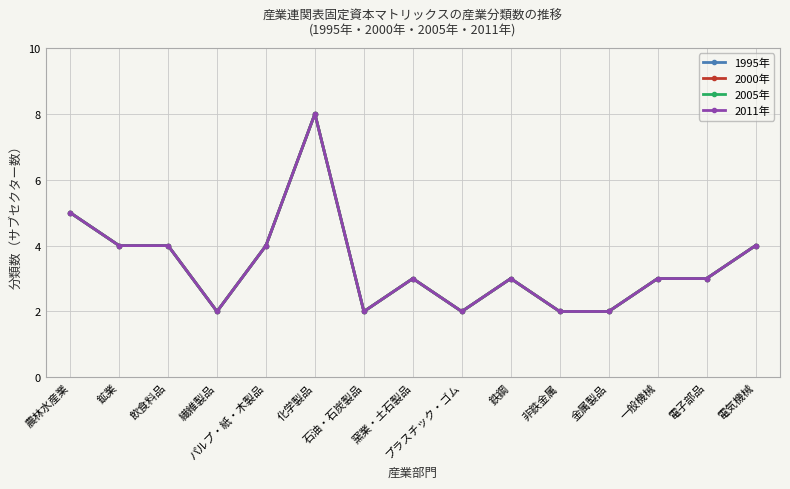

Is this an area chart (filled region under the line)?

No